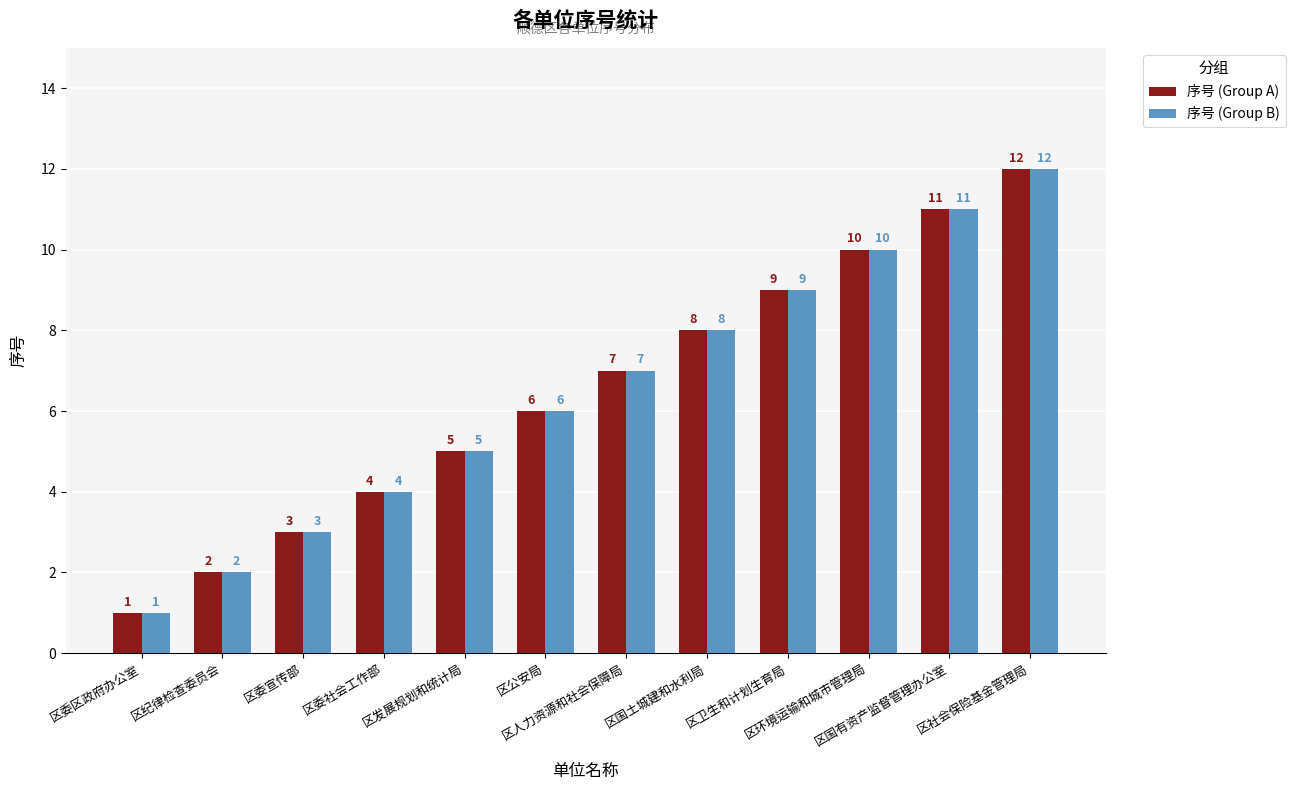

Count the number of categories in the chart.

12